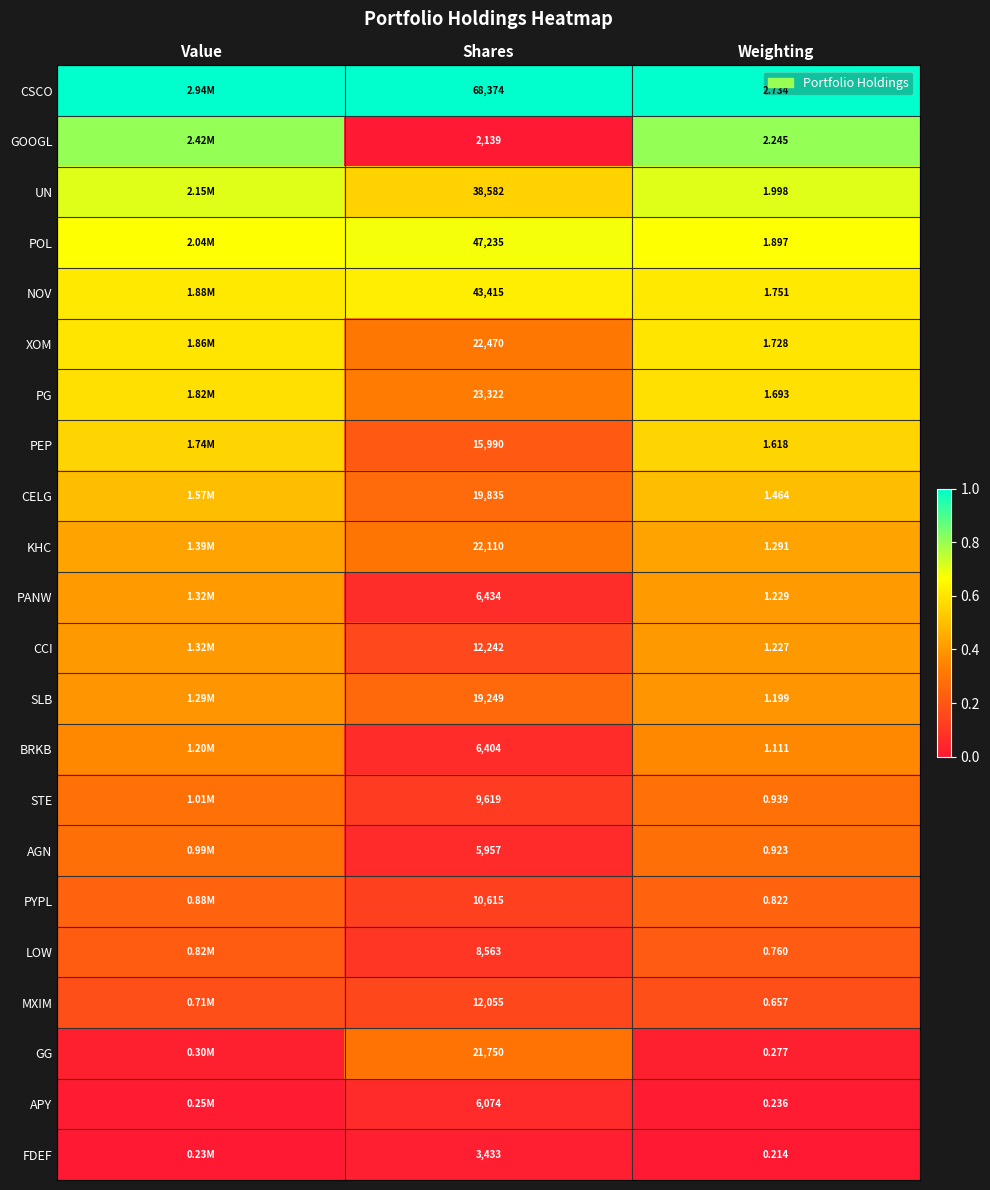

List the labels in order of CSCO value, smallest first.

Weighting, Shares, Value